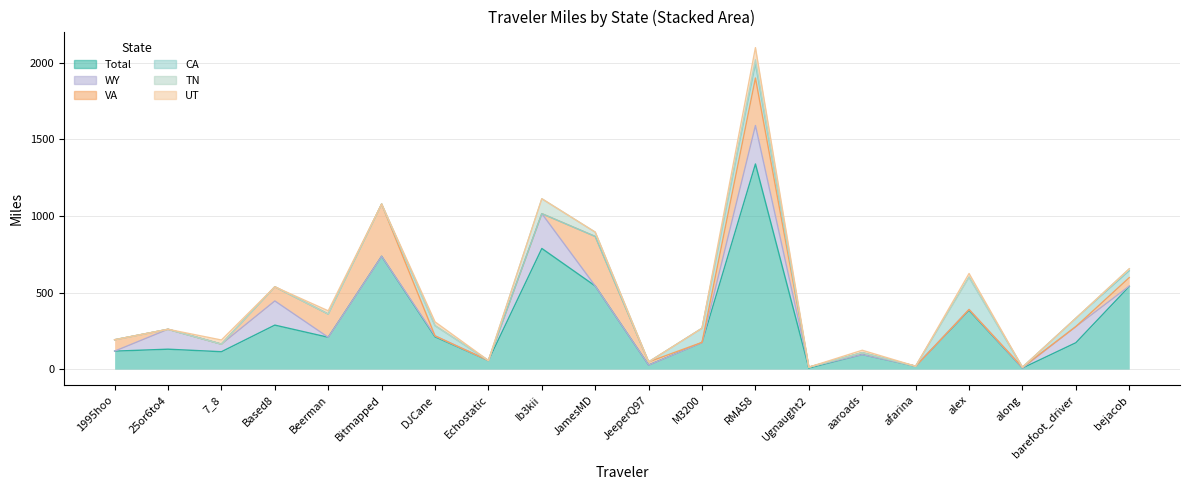

What is the label of the 10th point from the left?

JamesMD